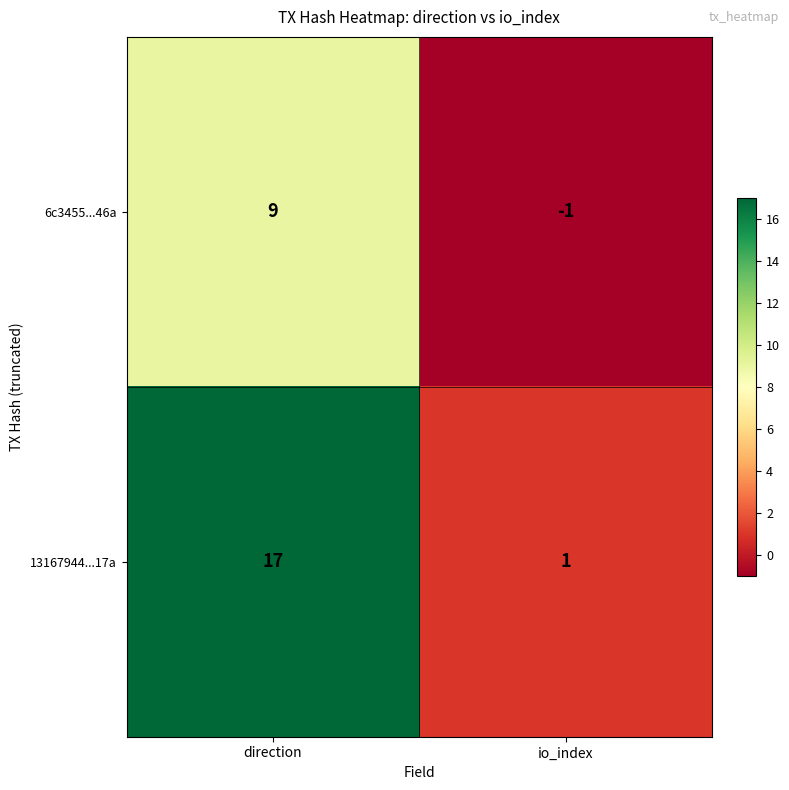

Reading left to right, extract all data points from this chart.

6c3455...46a: 9	-1
13167944...17a: 17	1